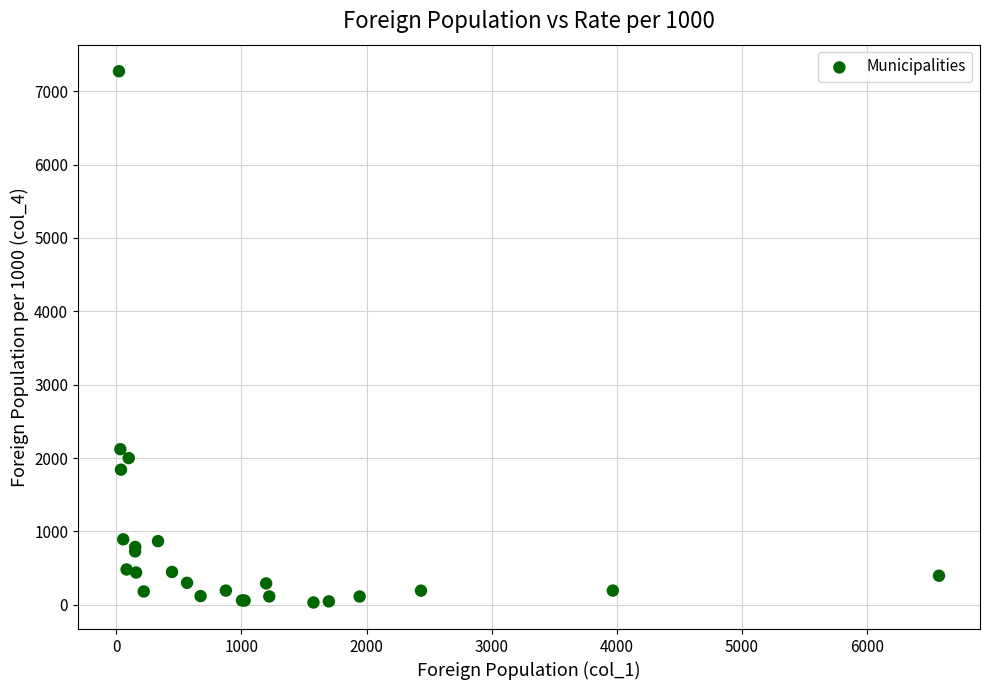

What Y value in the scatter plot is closest to 3652?

2121